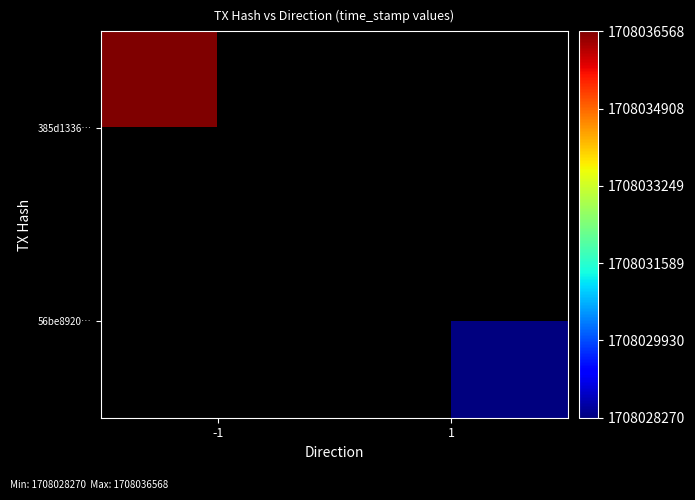

What is the maximum value shown in the chart?

1708036568.0